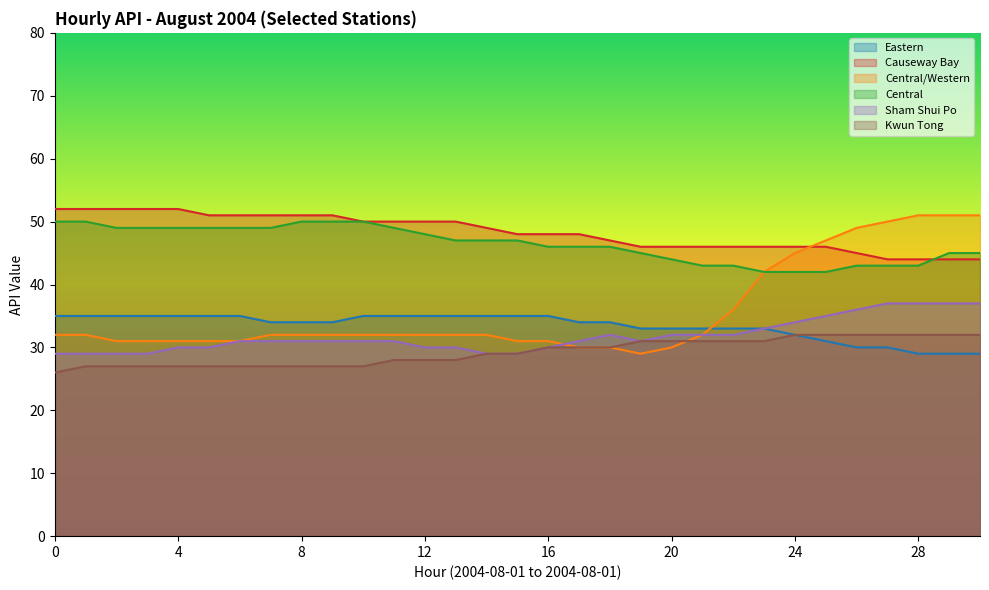

At 11, list the series in order from smallest to largest.

Kwun Tong, Sham Shui Po, Central/Western, Eastern, Central, Causeway Bay